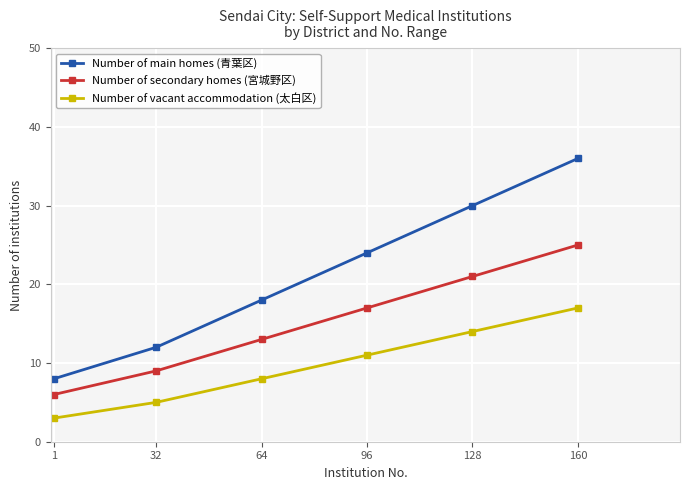

Reading right to left, list all the values displayed in this chart.

Number of main homes (青葉区): 160=36	128=30	96=24	64=18	32=12	1=8
Number of secondary homes (宮城野区): 160=25	128=21	96=17	64=13	32=9	1=6
Number of vacant accommodation (太白区): 160=17	128=14	96=11	64=8	32=5	1=3